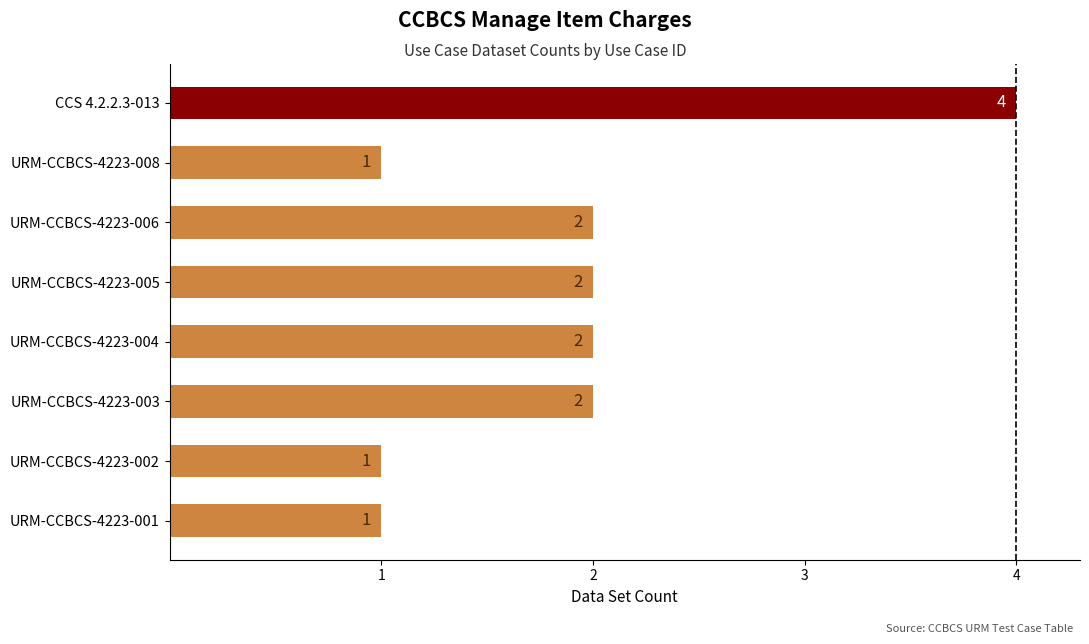

Are the bars grouped side by side (vs. stacked)?

No